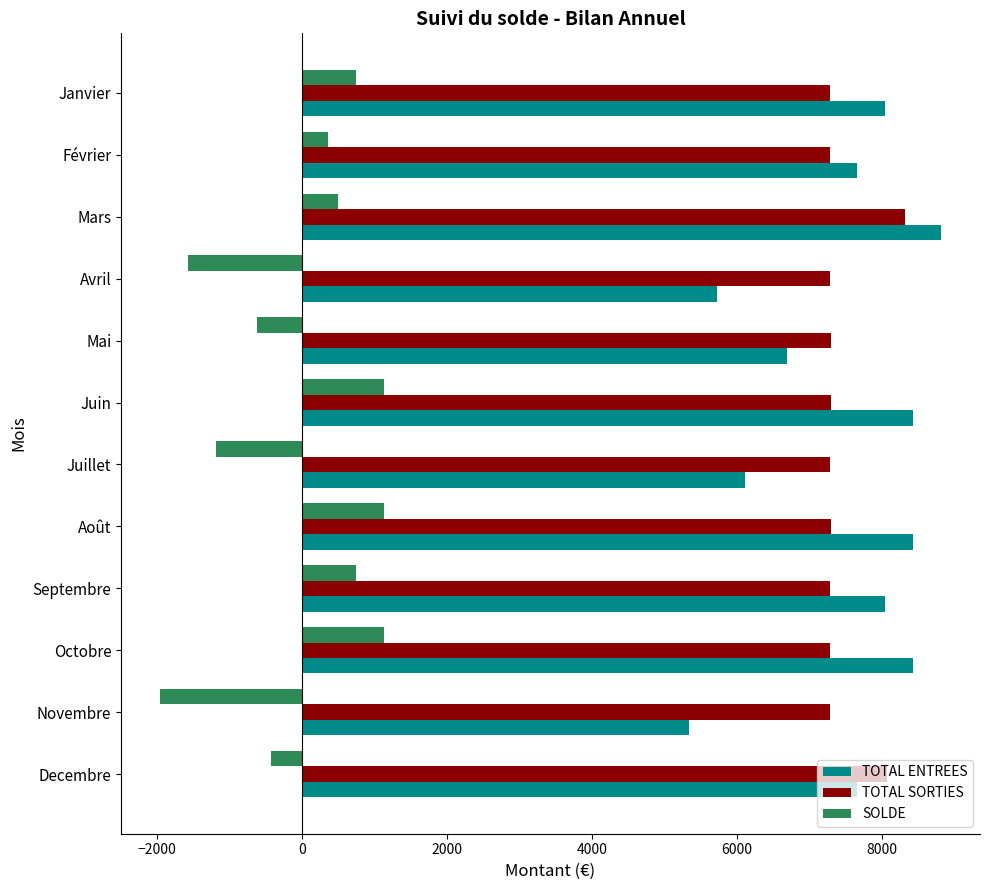

List the series in order of their peak value, highest first.

TOTAL ENTREES, TOTAL SORTIES, SOLDE